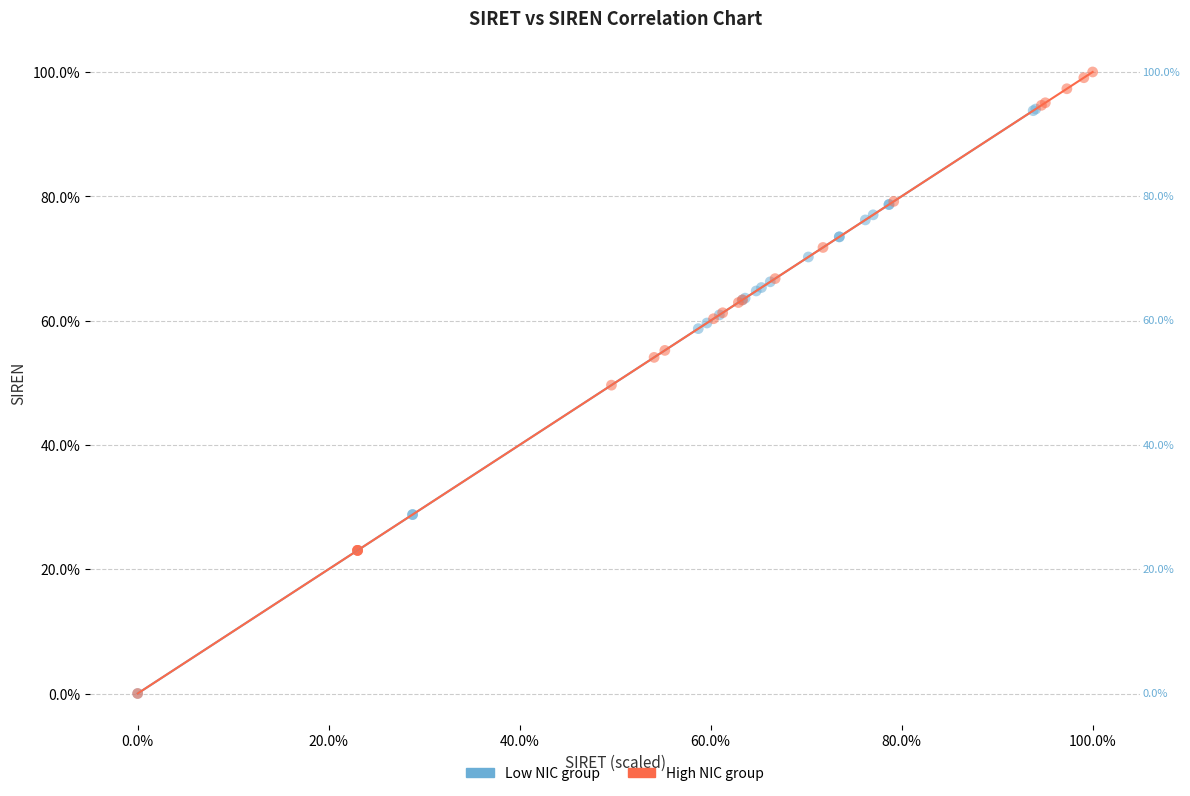

Which series has the widest spread of Y values?

High NIC group